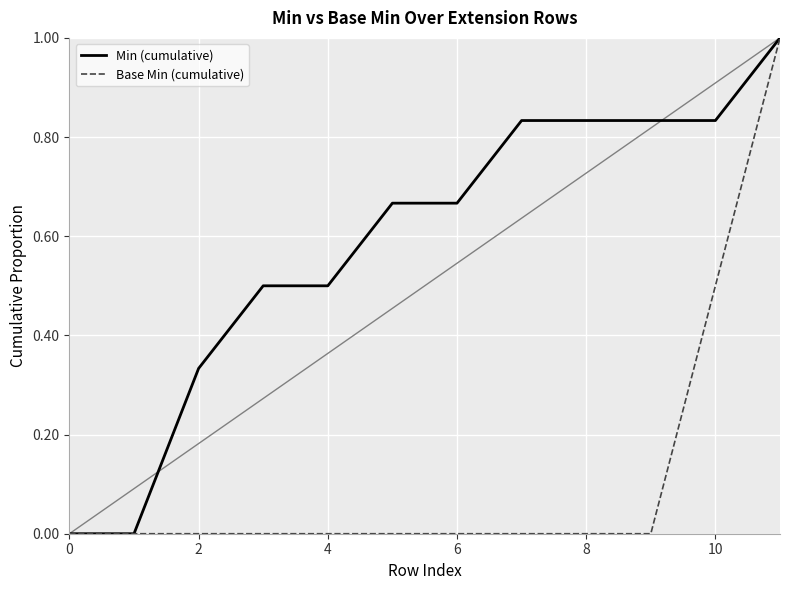

Rank the series by their average value, from lowest to highest.

Base Min (cumulative), Min (cumulative)